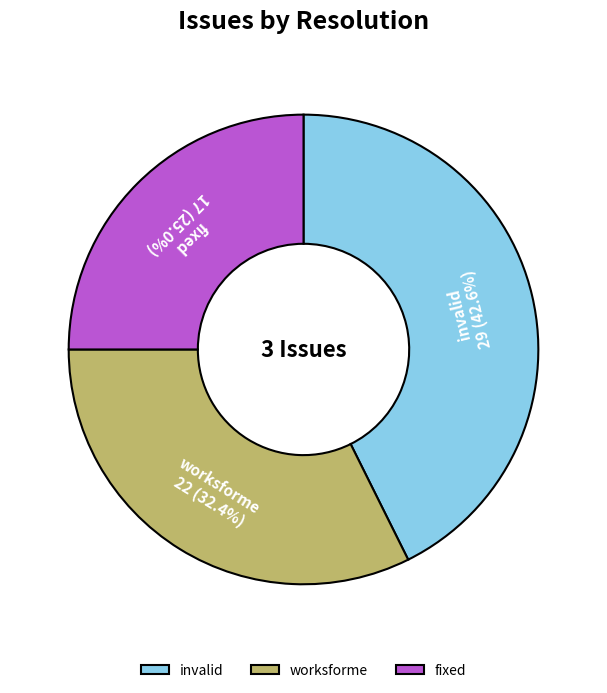

Does any single category account for the majority?

No